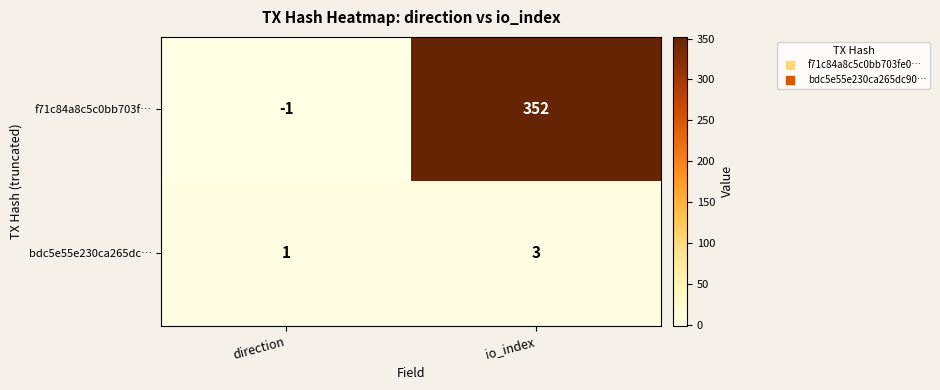

How many series are shown in this chart?

2